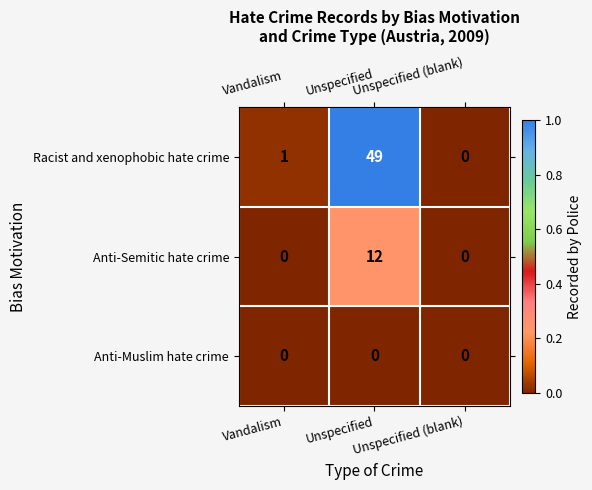

Rank the series by their maximum value, from lowest to highest.

Anti-Muslim hate crime, Anti-Semitic hate crime, Racist and xenophobic hate crime